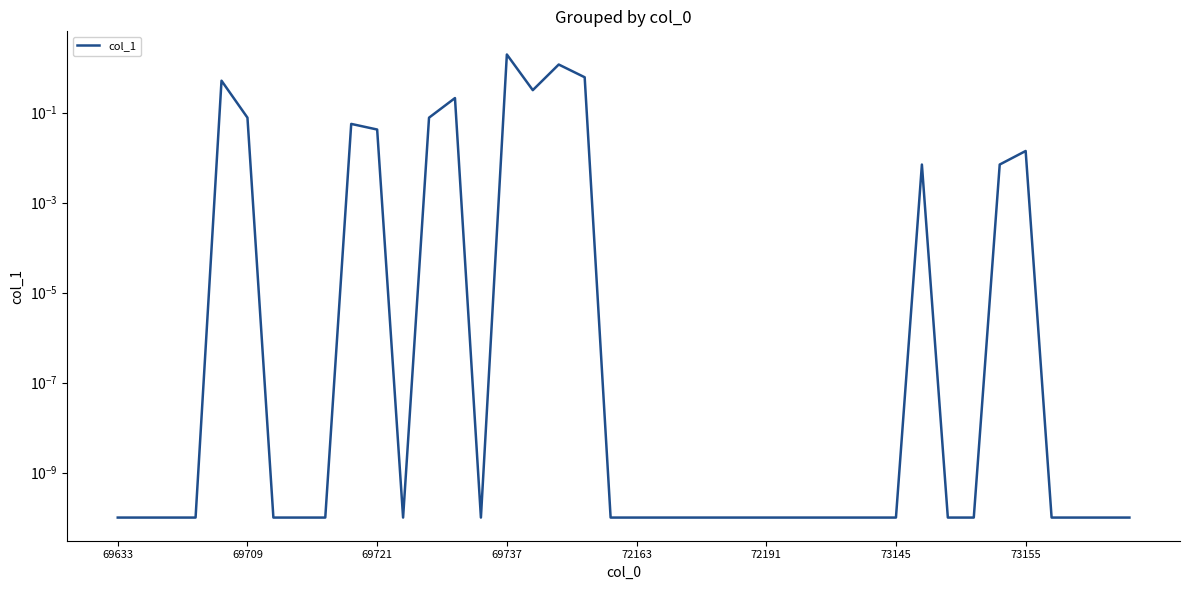

How many interior local peaks (higher than both neighbors) does the data have?

7